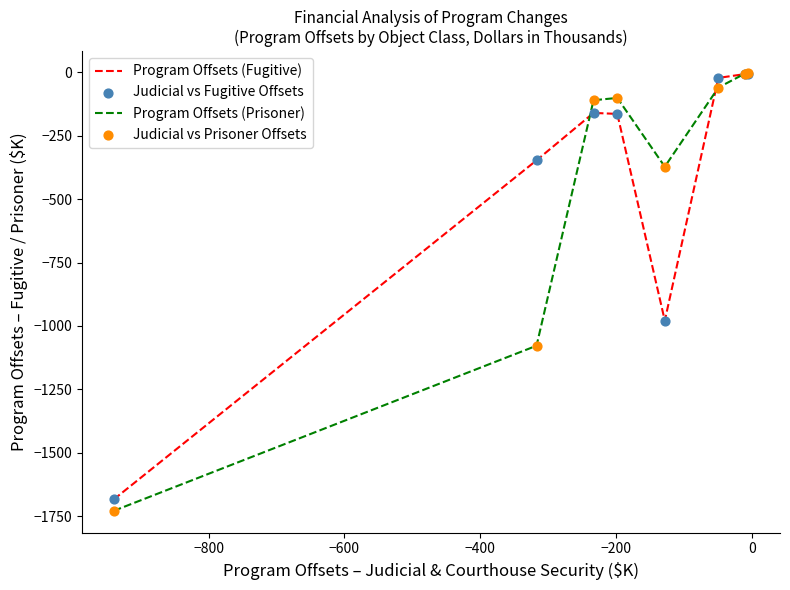

Which series has the widest spread of values?

Program Offsets (Prisoner)